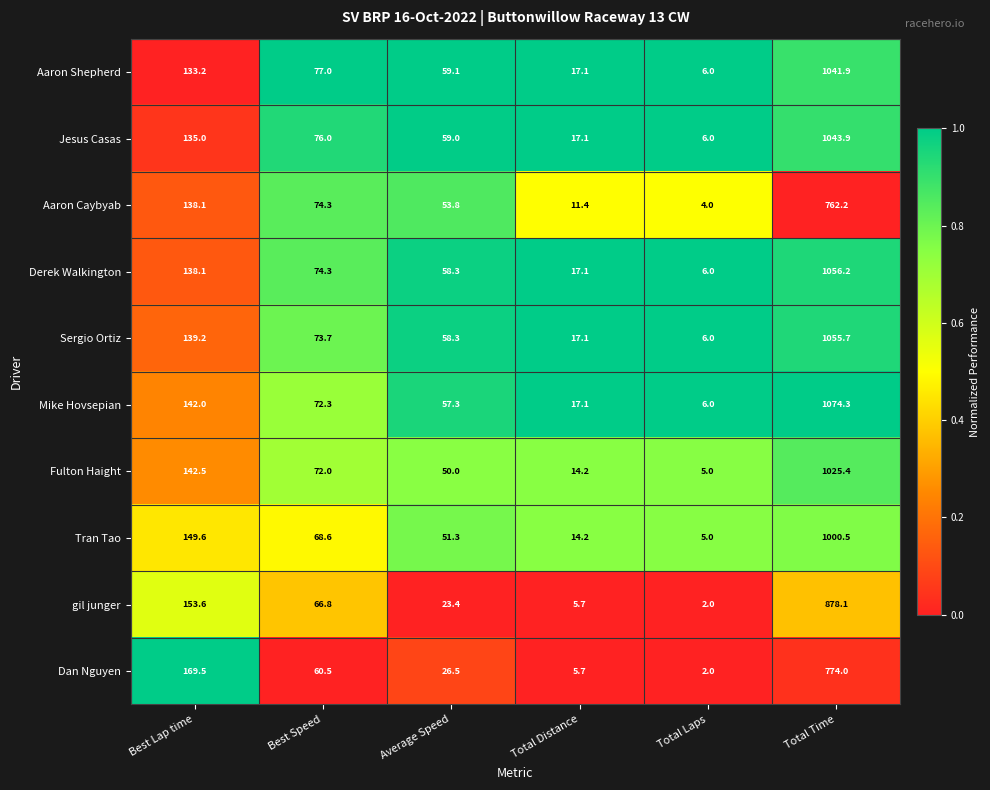

Which series has the widest spread of values?

Mike Hovsepian